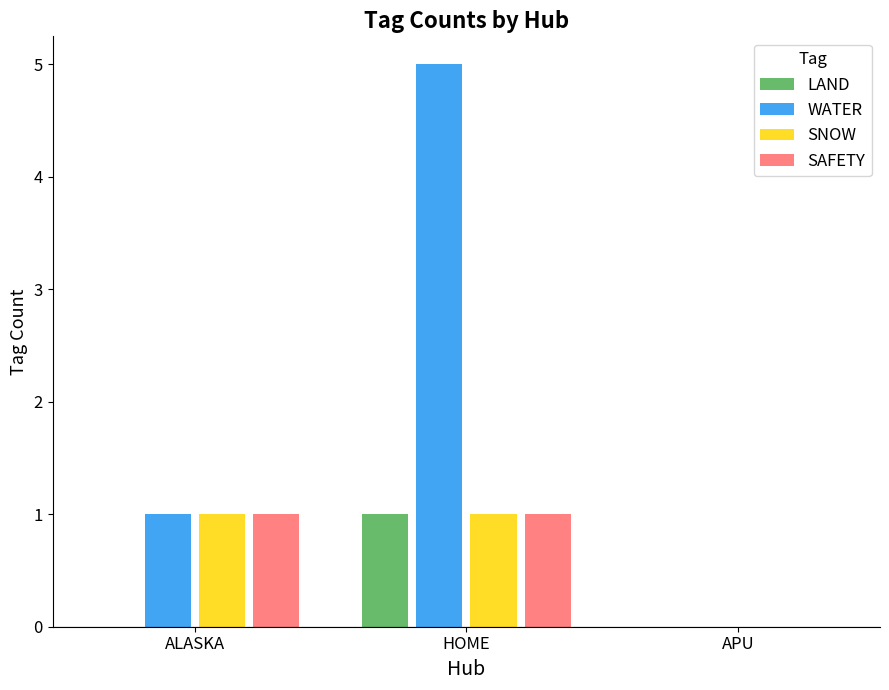

Is it true that WATER equals 0 at APU?

True